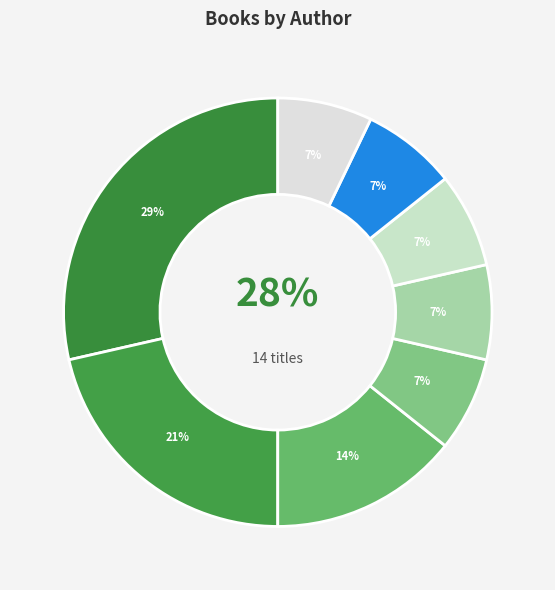

Which has a higher value, Karen Katz or Eric Carle?

Eric Carle